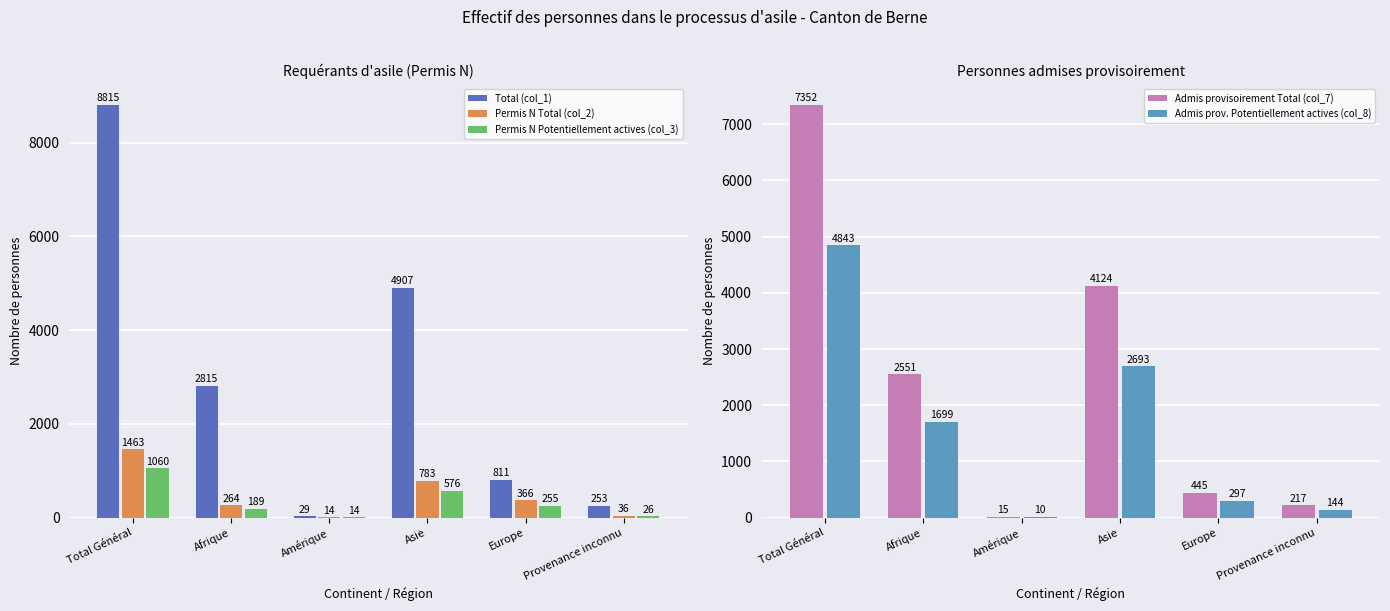

At Amérique, list the series in order from largest to smallest.

Total (col_1), Admis provisoirement Total (col_7), Permis N Total (col_2), Permis N Potentiellement actives (col_3), Admis prov. Potentiellement actives (col_8)